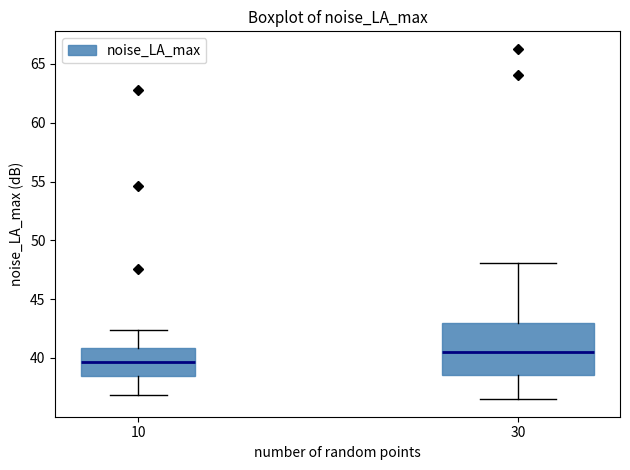

Reading left to right, read every box against the y-axis: the position of its median line, the range the box covers, and the ends of its whiskers. The values are not printed on the chart, so give them approximately, as read against the axis.

10: median 39.5, box 38.5 to 41.0, whiskers 37.0 to 42.5
30: median 40.5, box 38.5 to 43.0, whiskers 36.5 to 48.0